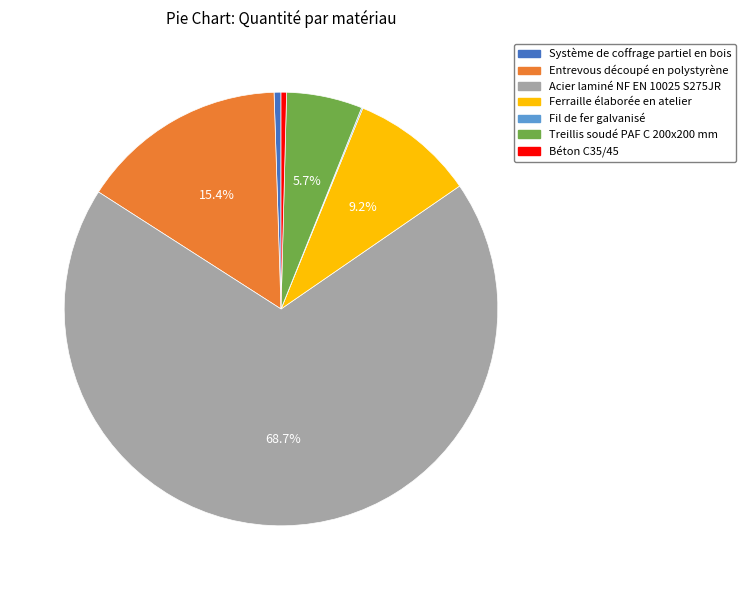

Between Béton C35/45 and Ferraille élaborée en atelier, which is larger?

Ferraille élaborée en atelier